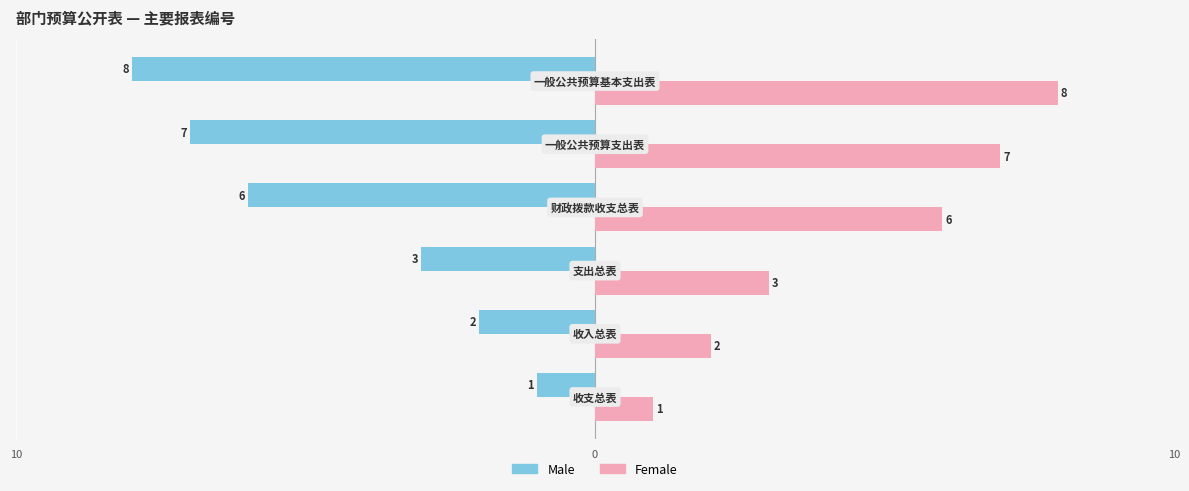

What is the difference between the second highest and second lowest values in the Female series?

5